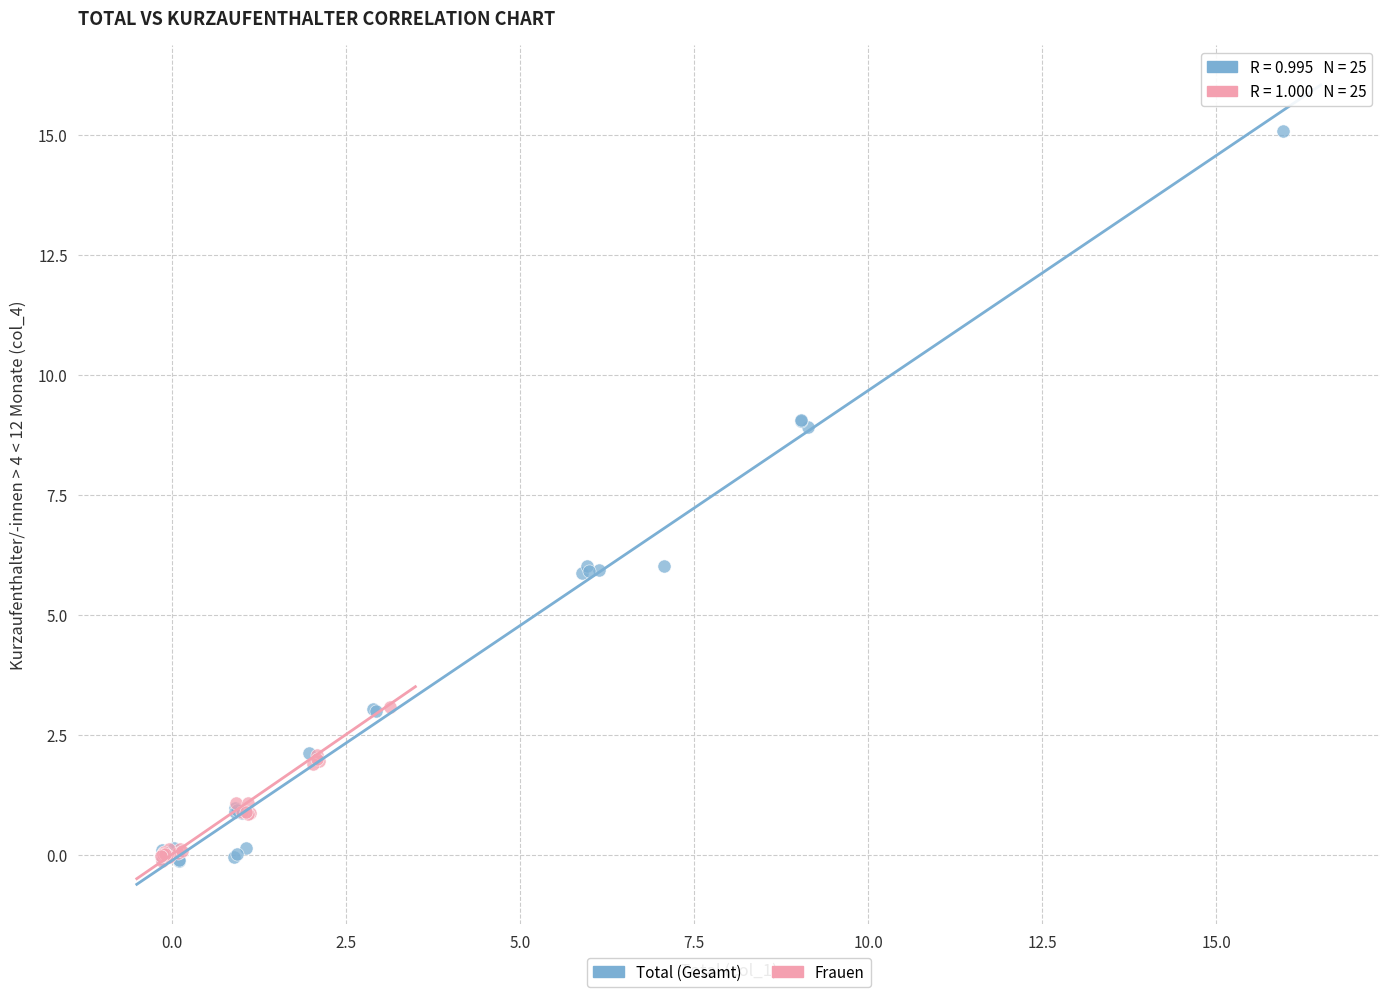

Which series contains the highest Y value?

Total (Gesamt)